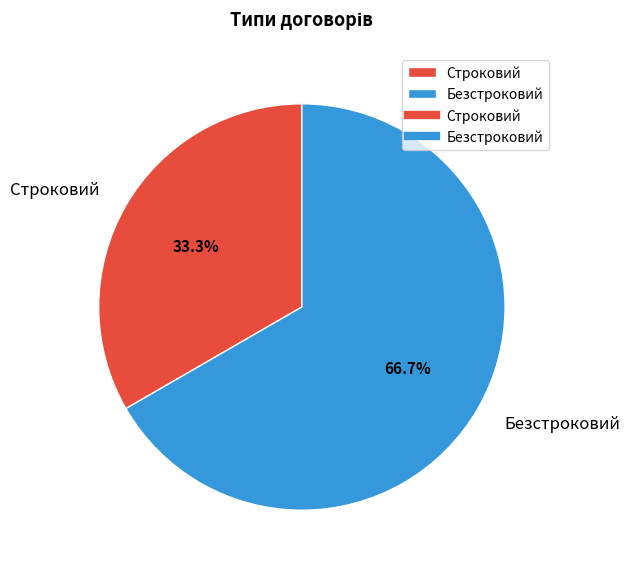

How many slices are in this pie chart?

2